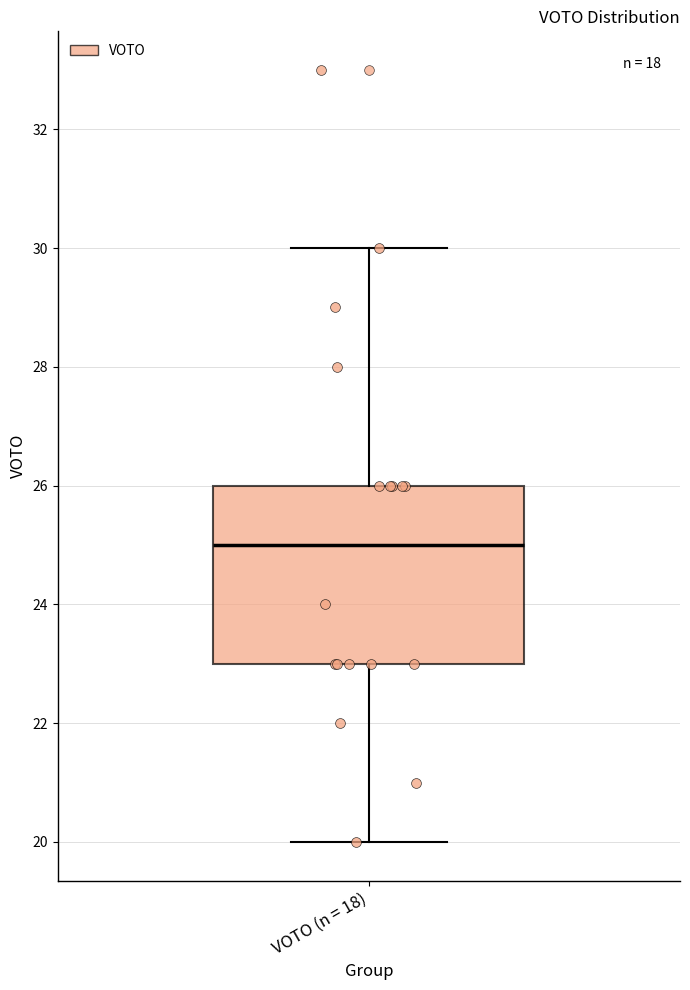

Read this box plot against the y-axis: the position of the median line, the range covered by the box, and the ends of both whiskers. The values are not printed on the chart, so give them approximately, as read against the axis.

median 25, box 23 to 26, whiskers 20 to 30